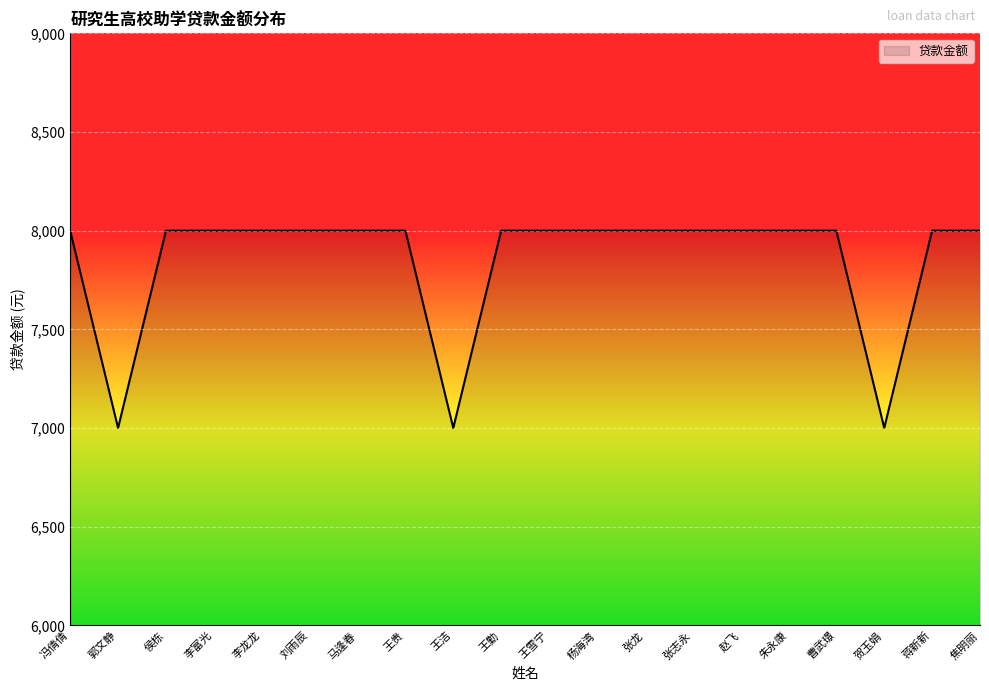

What is the maximum value shown in the chart?

8000